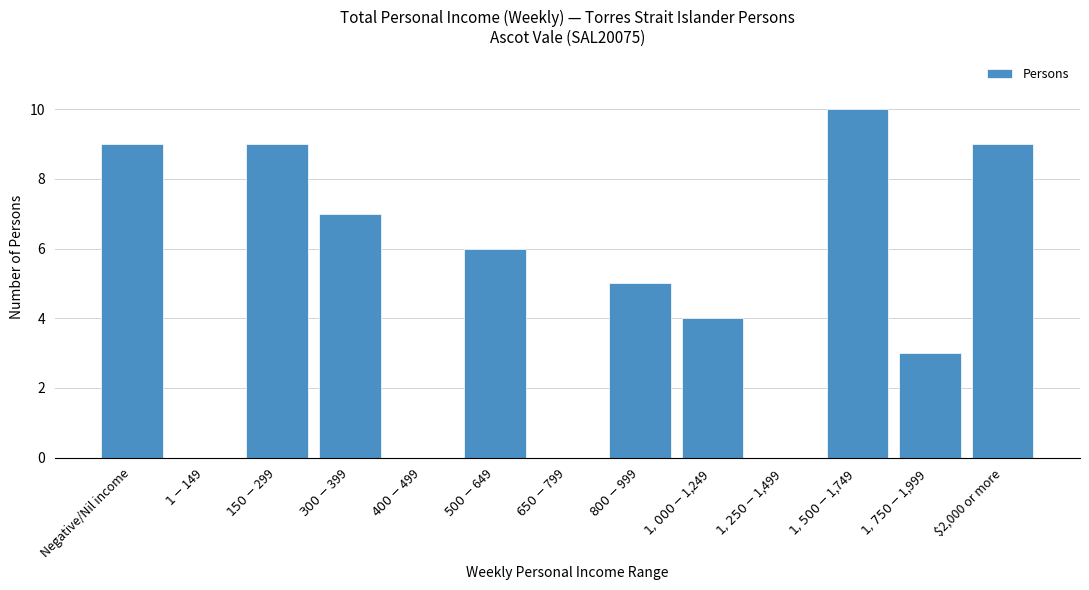

What is the sum of all values?

62